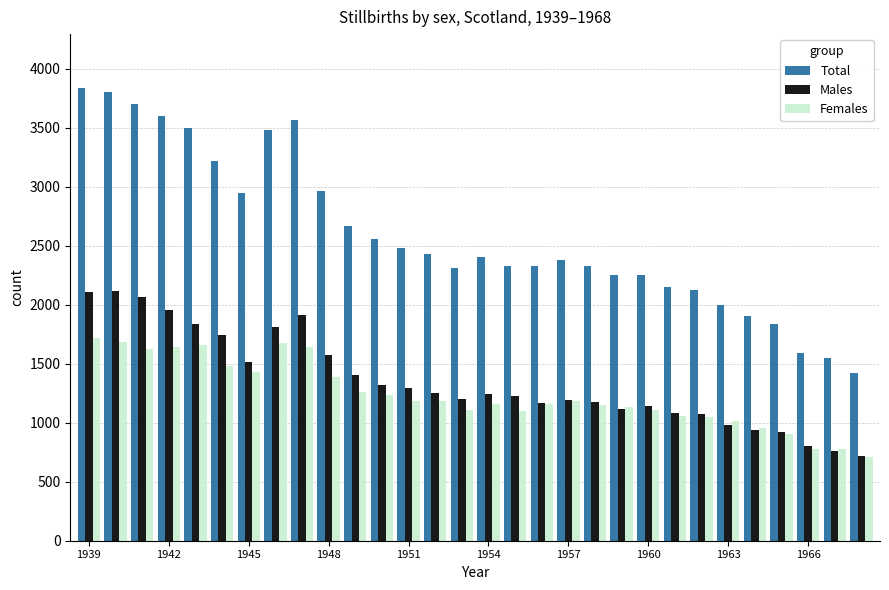

What is the sum of all Total values?

77872